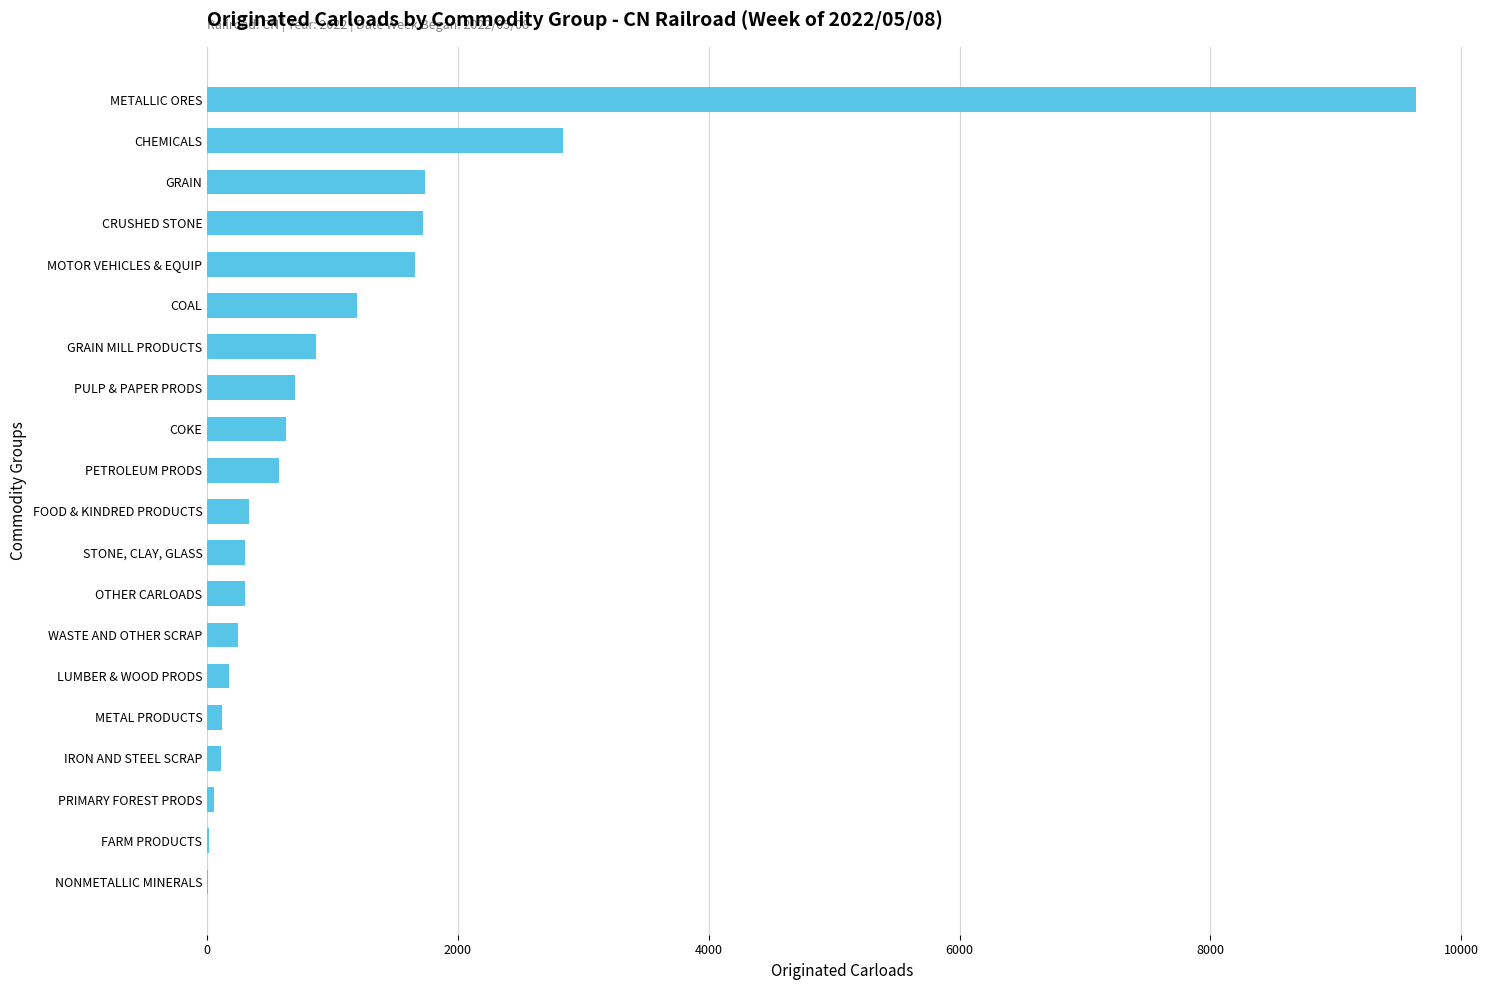

What is the ratio of the value at CHEMICALS to the value at PETROLEUM PRODS?

5.0